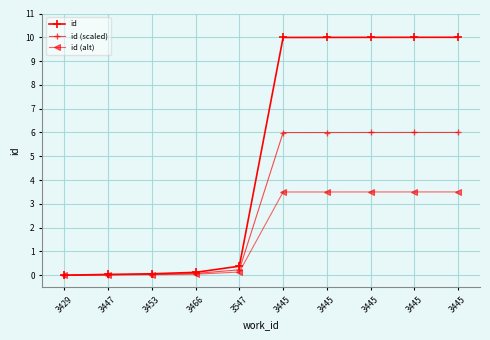

How many lines are shown in the chart?

3